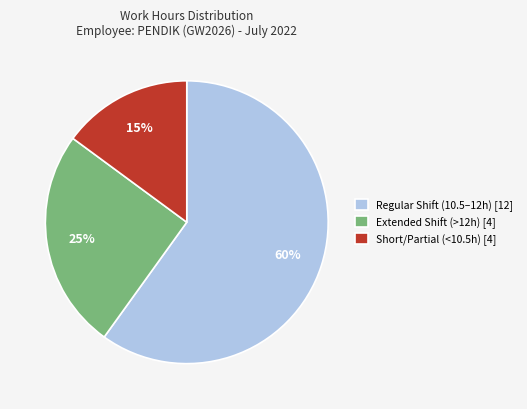

The Regular Shift (10.5–12h) [12] slice represents 60% of the pie. True or false?

True